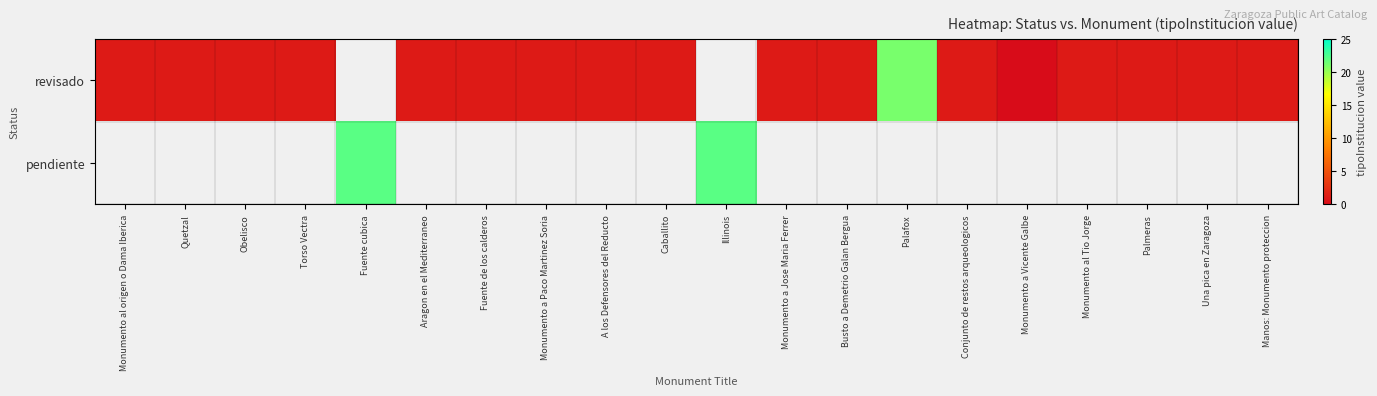

The value of revisado at Manos: Monumento proteccion is 0.3. True or false?

False